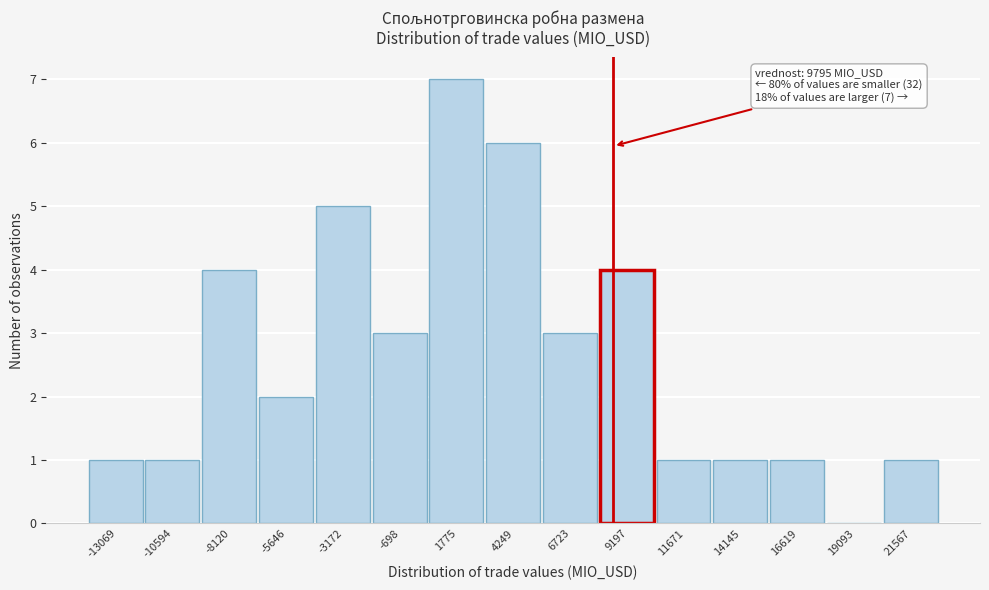

Reading right to left, list all the values displayed in this chart.

21567=1	19093=0	16619=1	14145=1	11671=1	9197=4	6723=3	4249=6	1775=7	-698=3	-3172=5	-5646=2	-8120=4	-10594=1	-13069=1